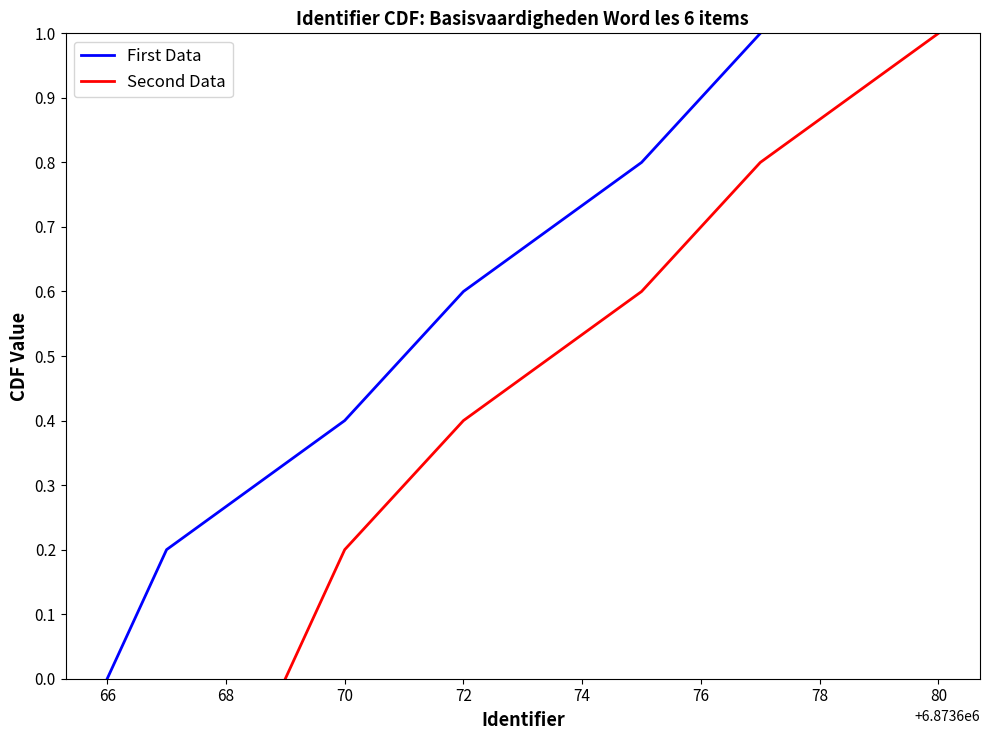

Reading left to right, transcribe all the data shown in this chart.

First Data: 0.0	0.2	0.4	0.6	0.8	1.0
Second Data: 0.0	0.2	0.4	0.6	0.8	1.0